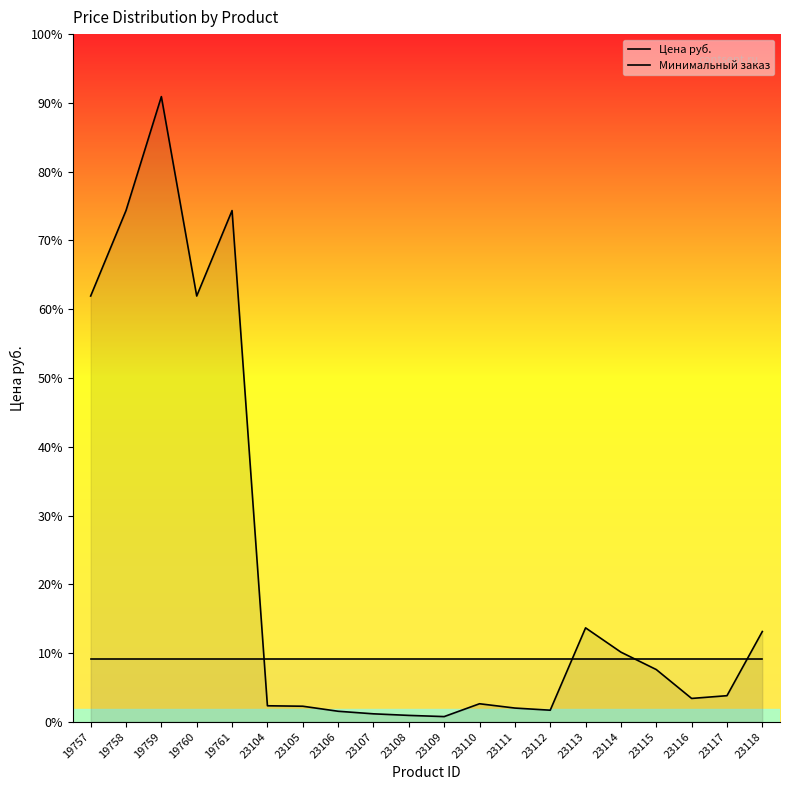

The Цена руб. series shows 362.0 at 23111. True or false?

False